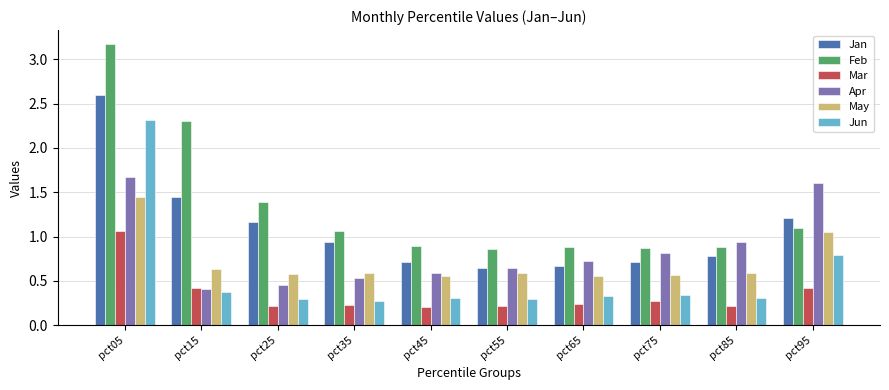

Where is Jun nearest to the value 1?

pct95